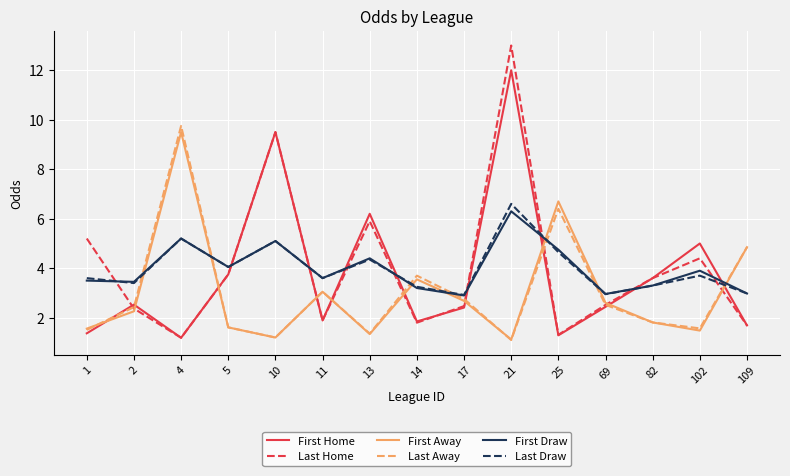

Is the value of First Home at 2 greater than the value of First Draw at 82?

No